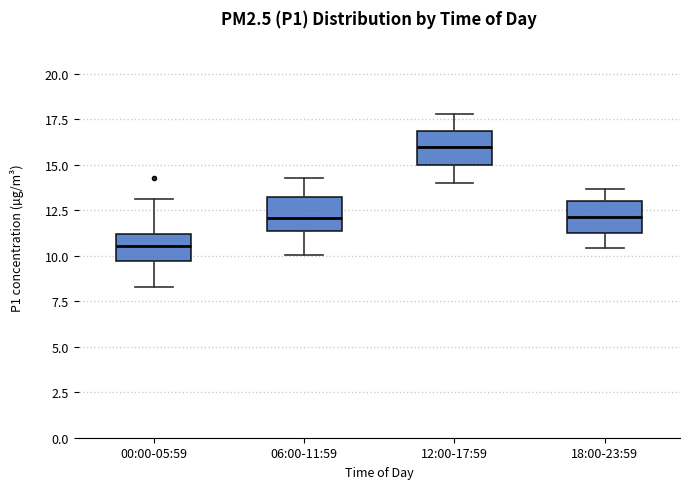

Which box's median line is the highest?

12:00-17:59